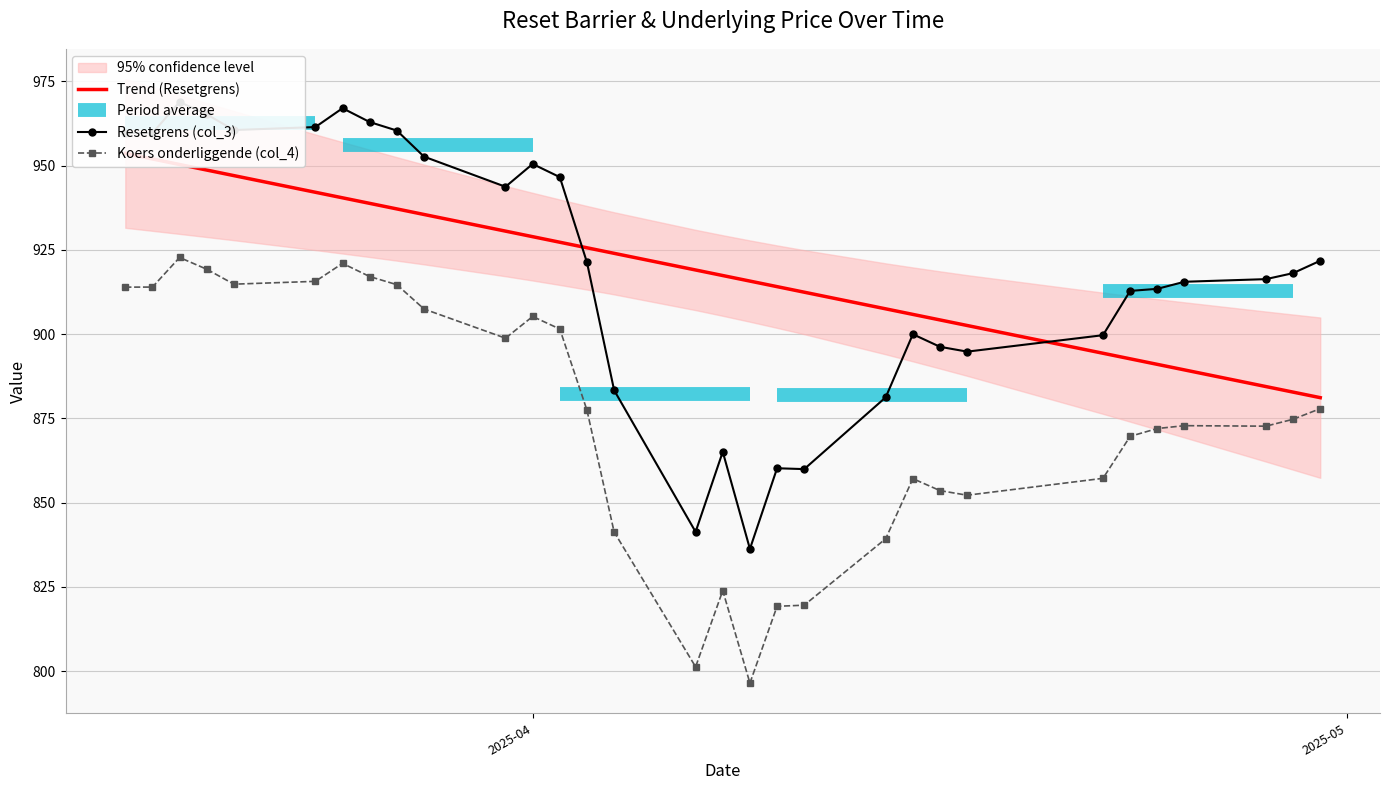

True or false: Koers onderliggende (col_4) has more than 1 points higher than both neighbors.

True